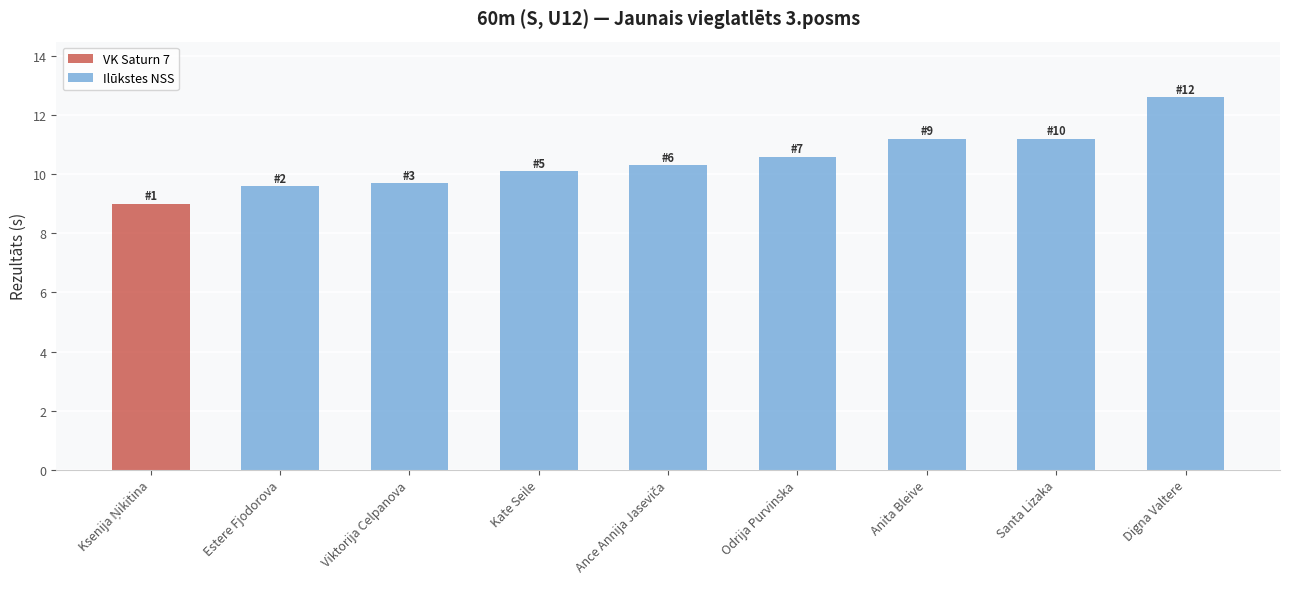

Approximately how many times larger is the value at Estere Fjodorova compared to Viktorija Celpanova?

1.0